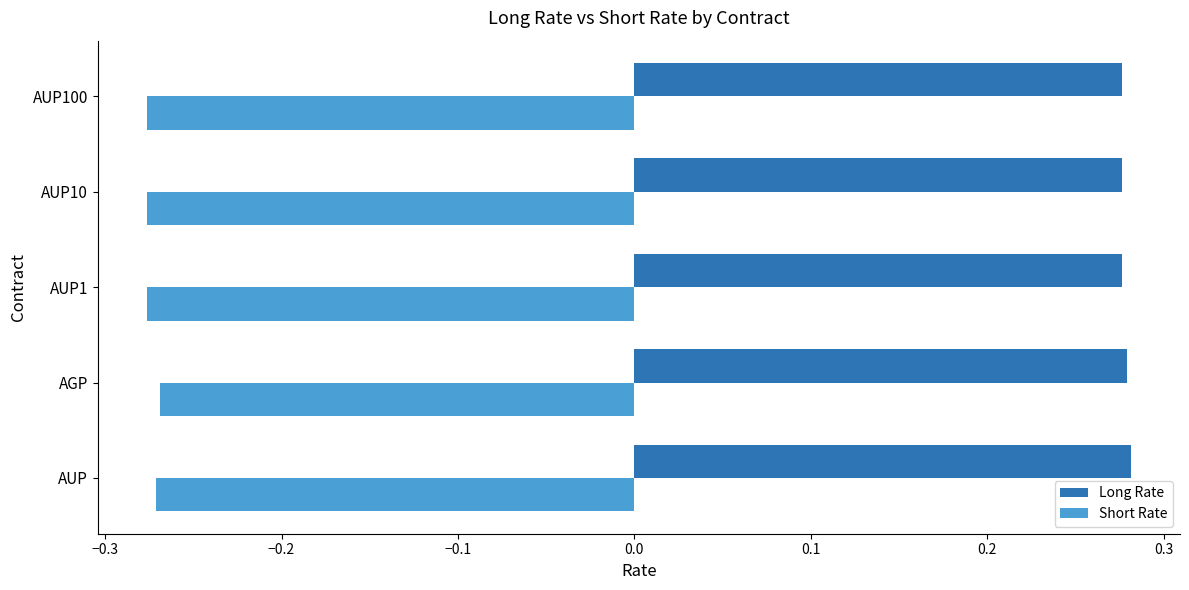

What are all the series names shown in the legend?

Long Rate, Short Rate